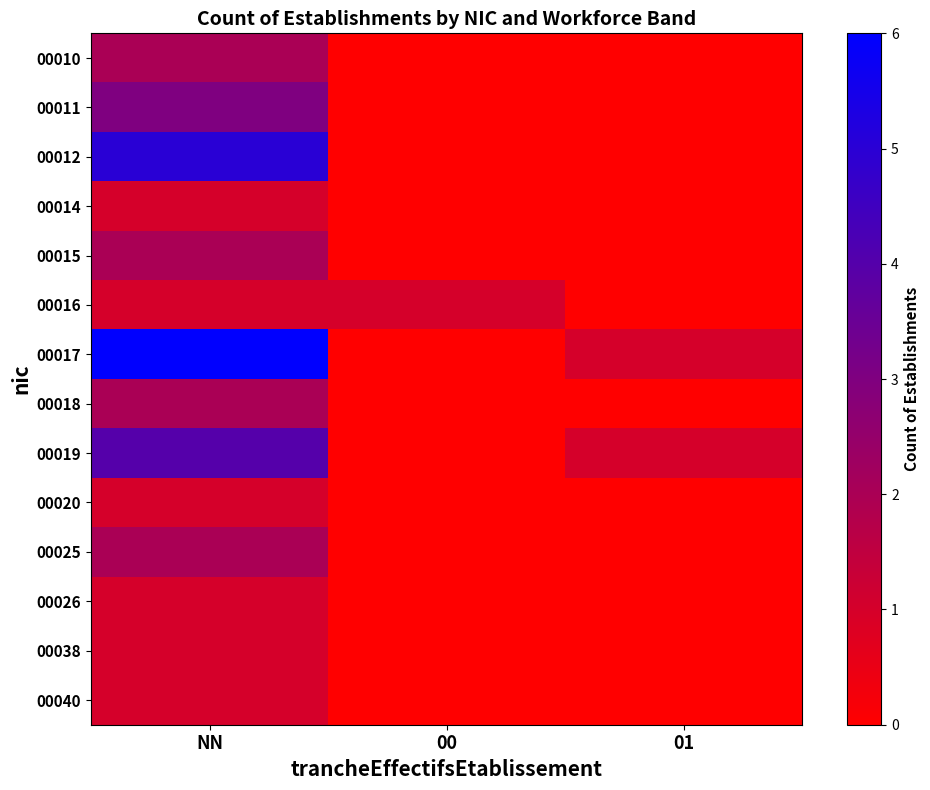

Rank the series at NN from lowest to highest value.

00014, 00016, 00020, 00026, 00038, 00040, 00010, 00015, 00018, 00025, 00011, 00019, 00012, 00017